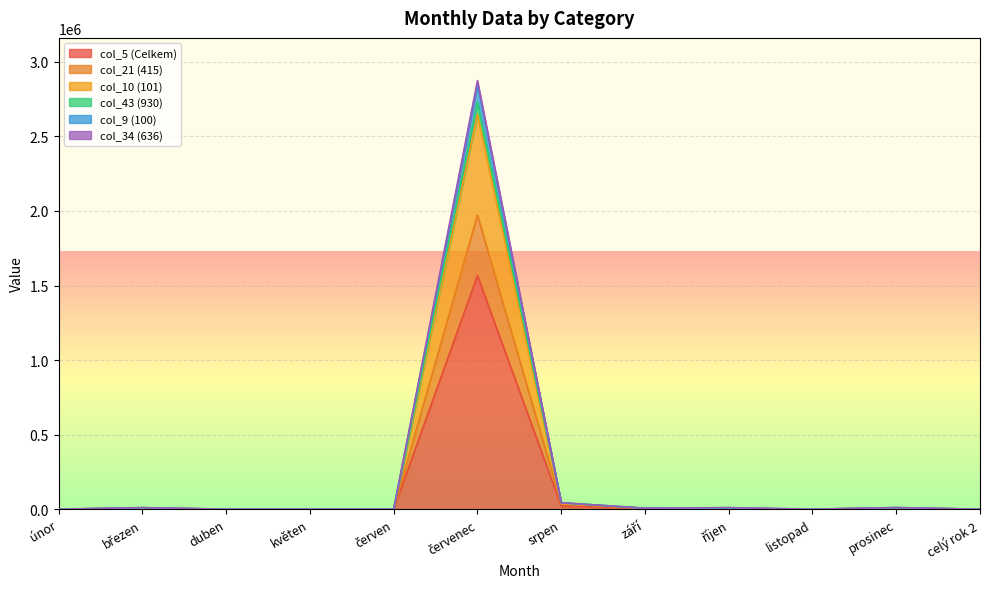

The col_21 (415) series shows 8205.2 at prosinec. True or false?

True